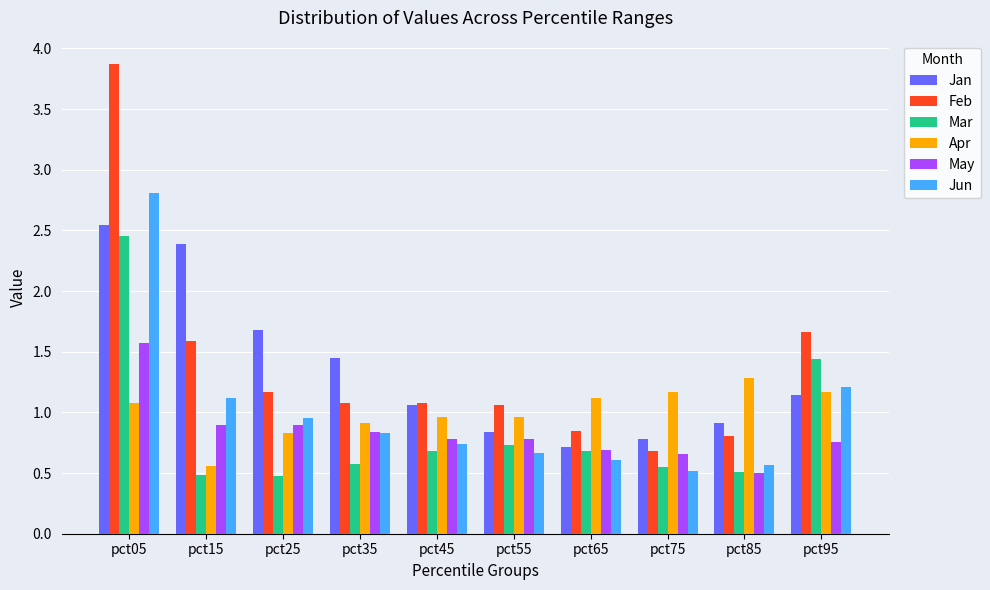

What is the sum of all Jan values?

13.5